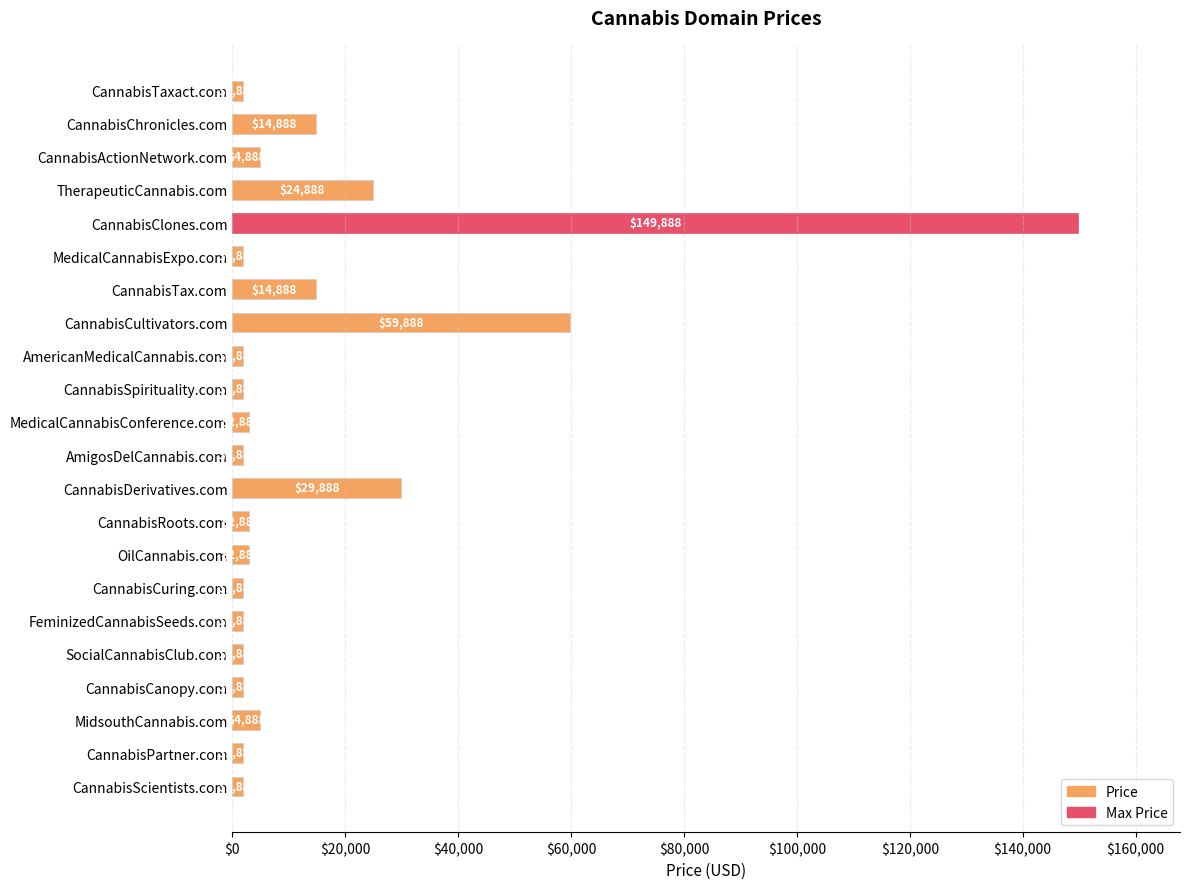

What is the difference between the second highest and second lowest values?

58000